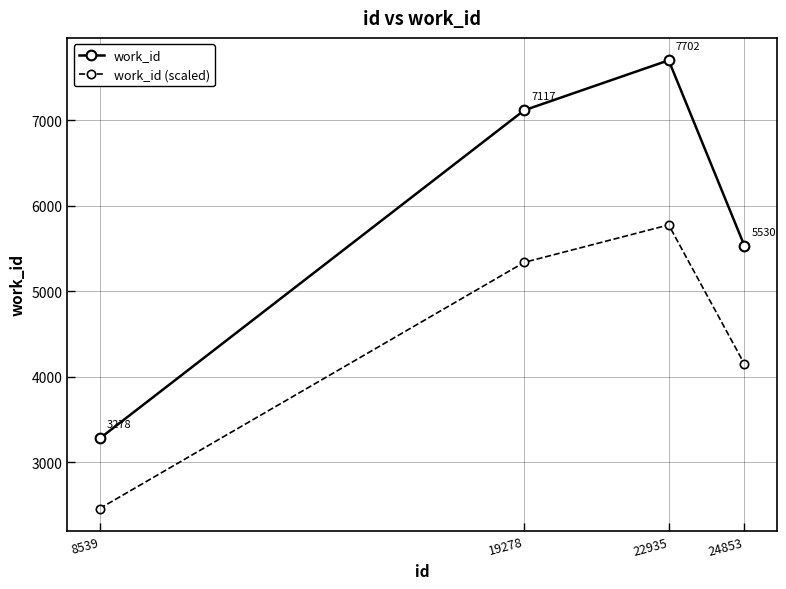

Which series has the largest total across all categories?

work_id